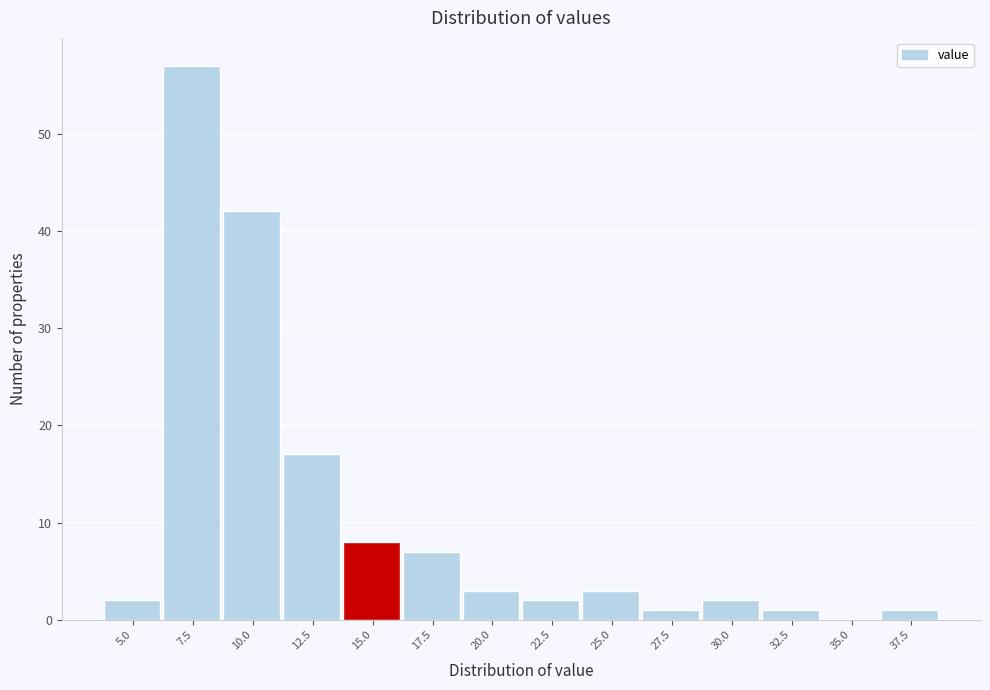

Reading right to left, extract all data points from this chart.

37.5=1	35.0=0	32.5=1	30.0=2	27.5=1	25.0=3	22.5=2	20.0=3	17.5=7	15.0=8	12.5=17	10.0=42	7.5=57	5.0=2